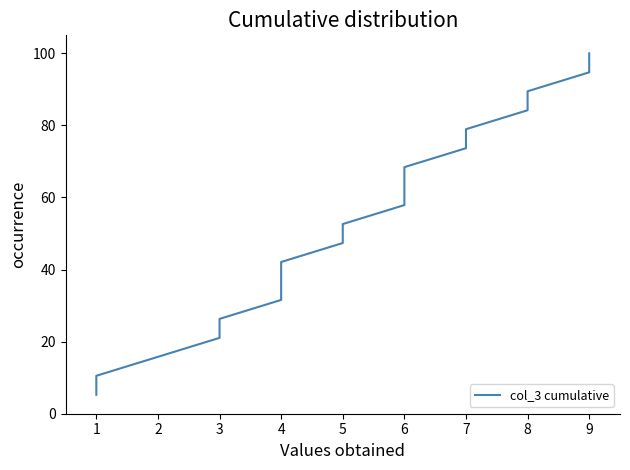

How many lines are shown in the chart?

1